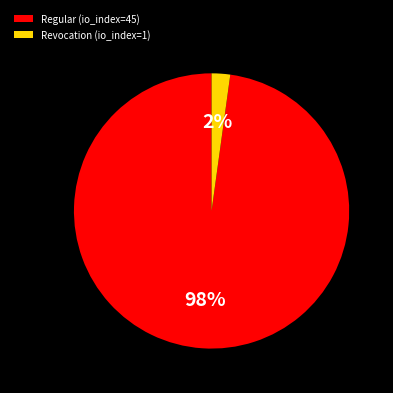

To the nearest percent, what percentage of the pie is Regular (io_index=45)?

98%